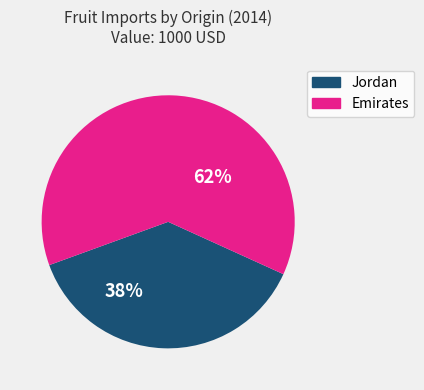

Is there any slice that represents more than half of the pie?

Yes